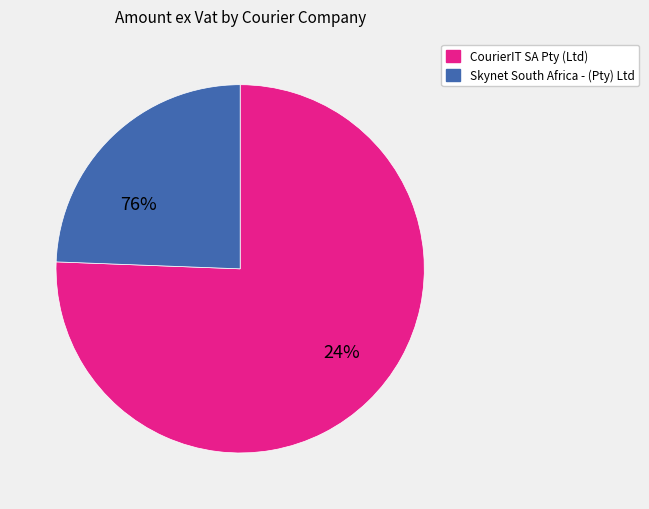

What is the smallest slice in the pie chart?

Skynet South Africa - (Pty) Ltd